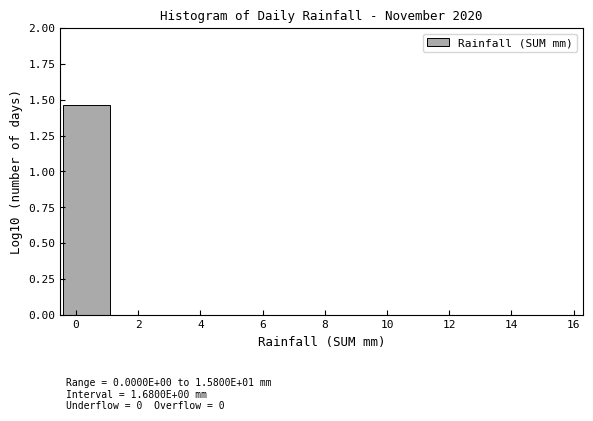

Over which range of the x-axis is the bar tallest?

-0.50 to 1.18